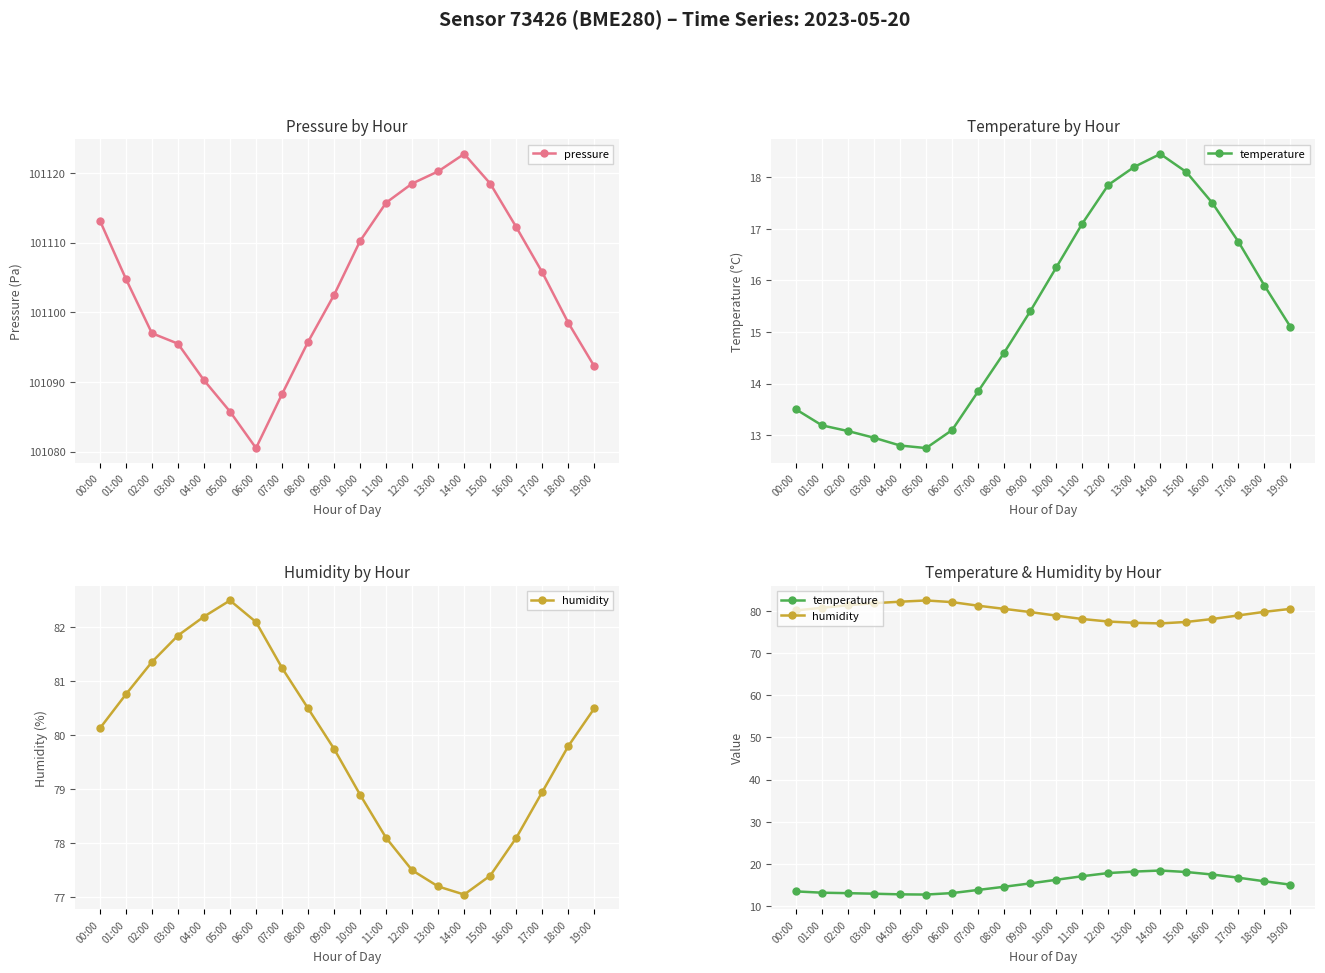

What is the difference between the maximum and minimum values in the temperature series?

5.7